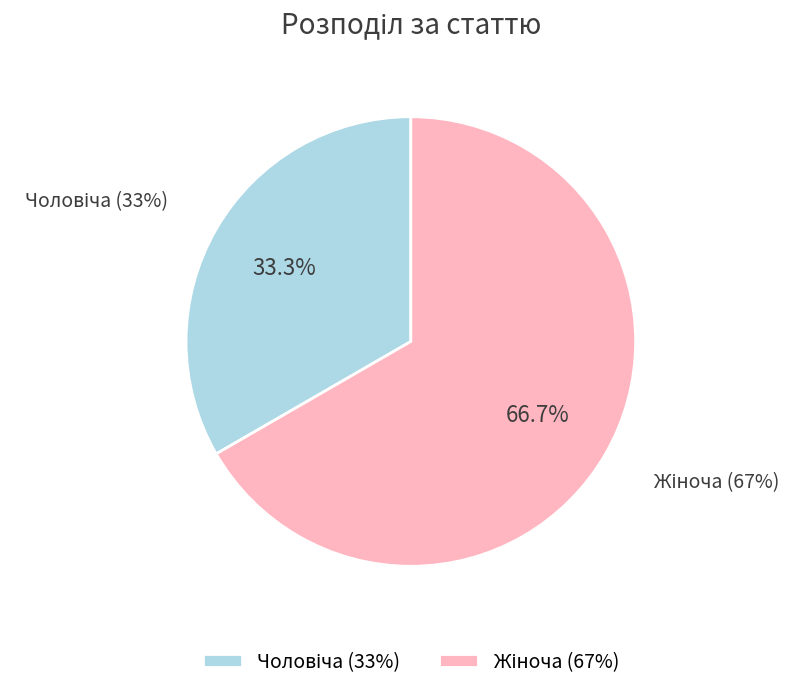

What is the largest slice in the pie chart?

Жіноча